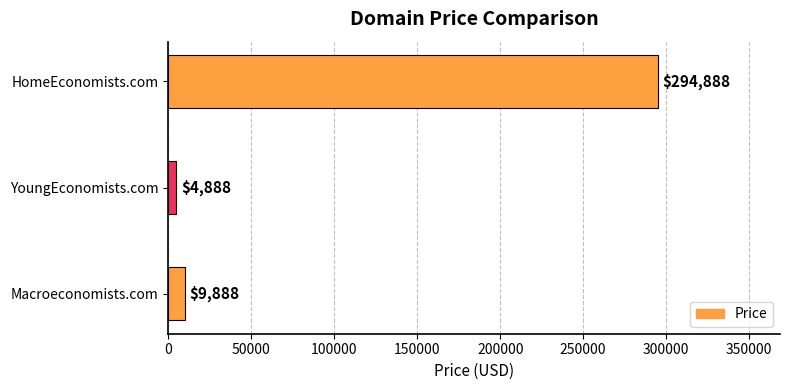

Which category has the highest value across all series?

HomeEconomists.com